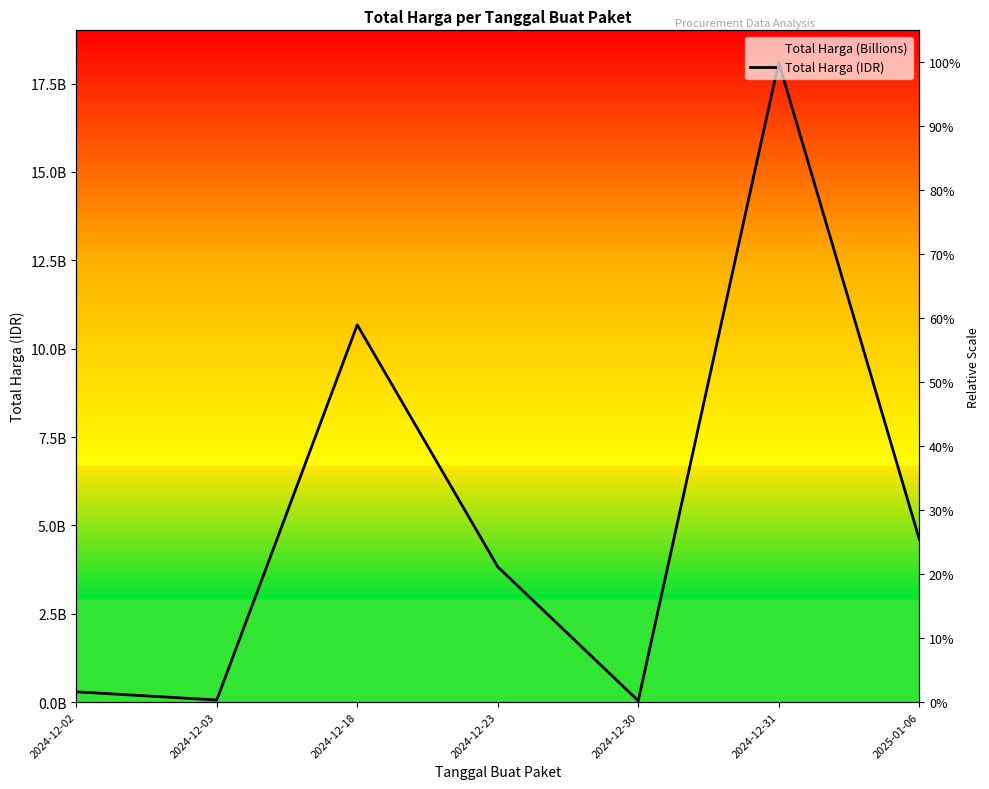

What is the difference between the maximum and minimum values?

18066131768